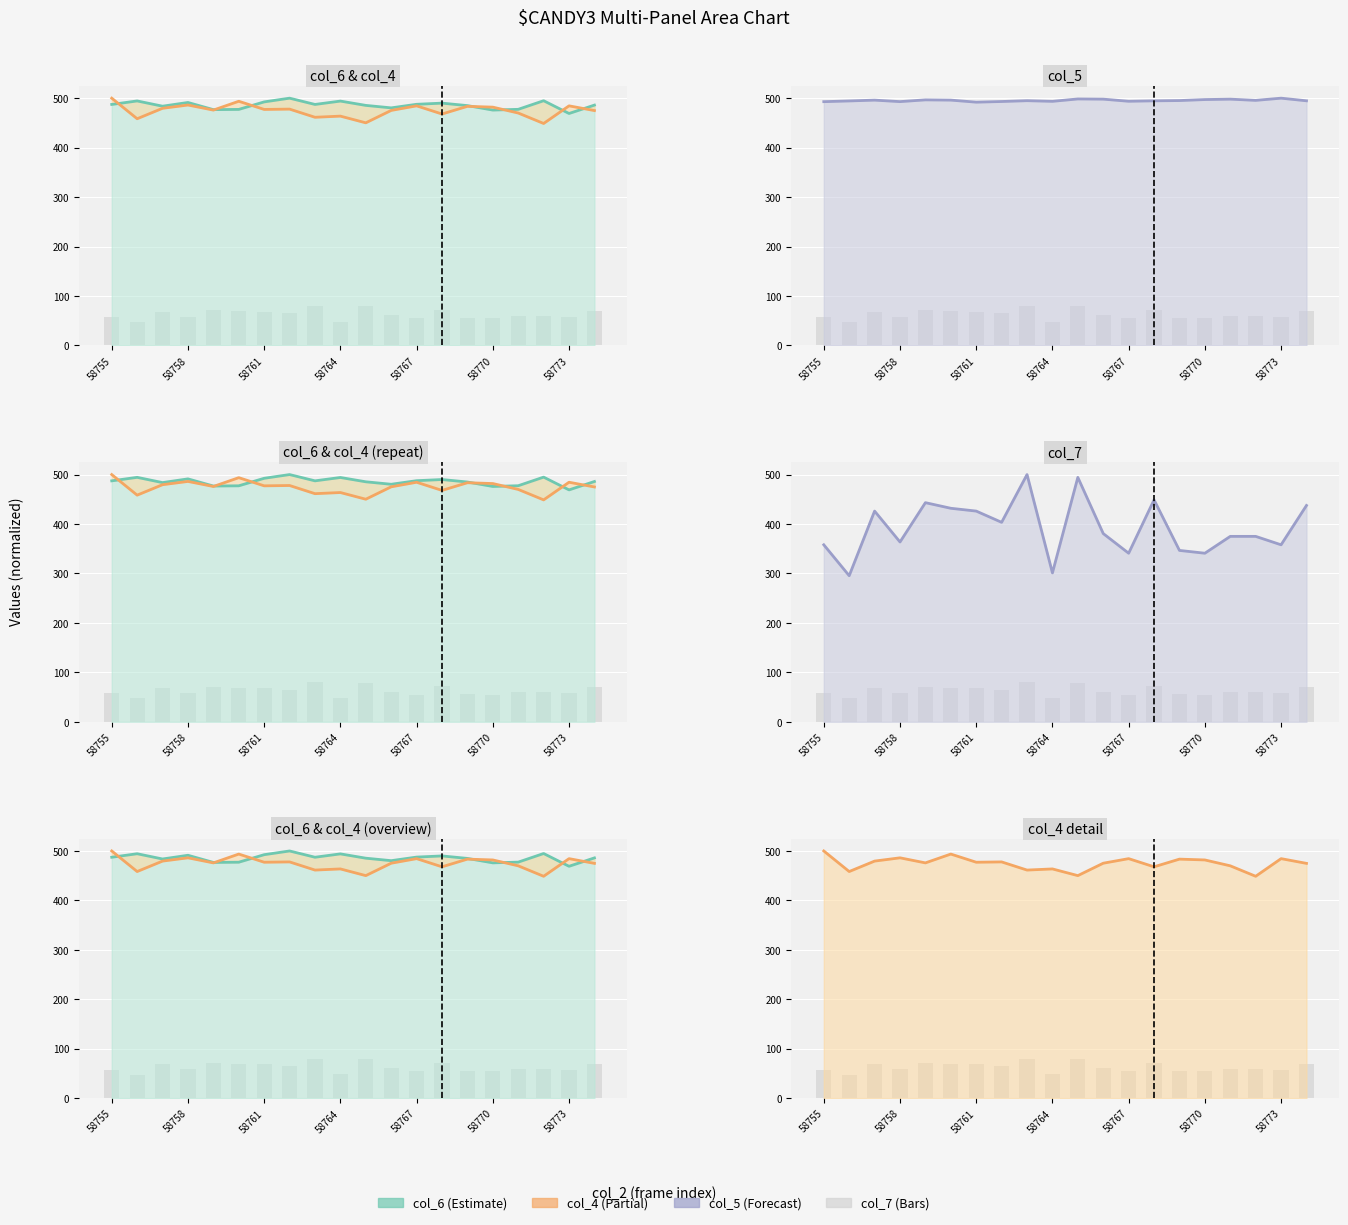

Which series changed the most between 58758 and 18?

col_7 line